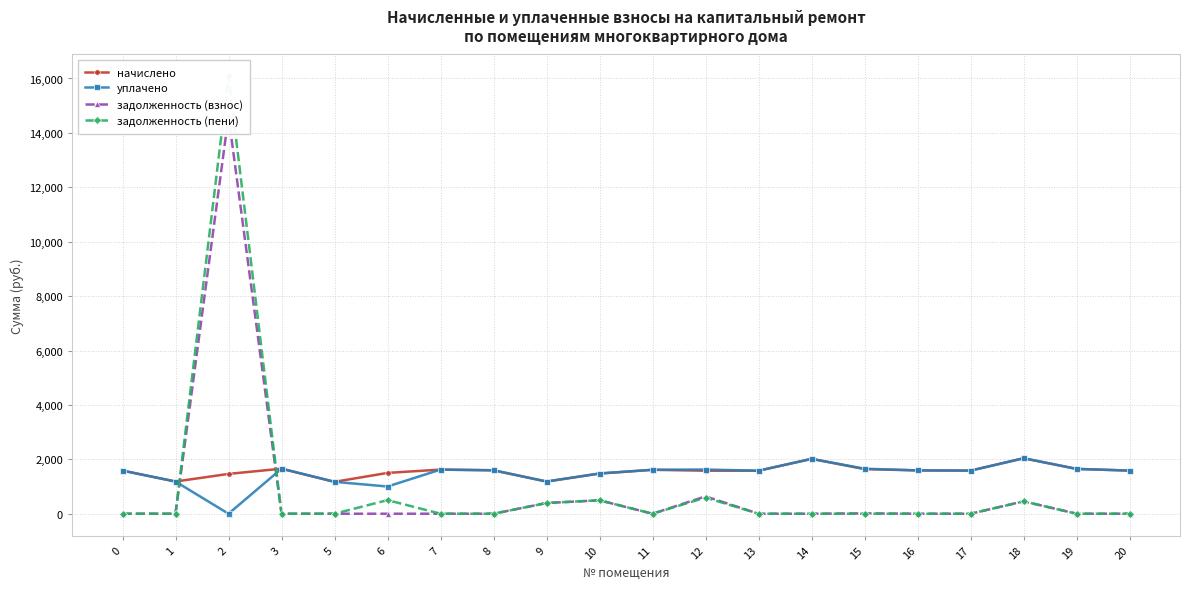

Is it true that задолженность (взнос) equals 21529.3 at 2?

False